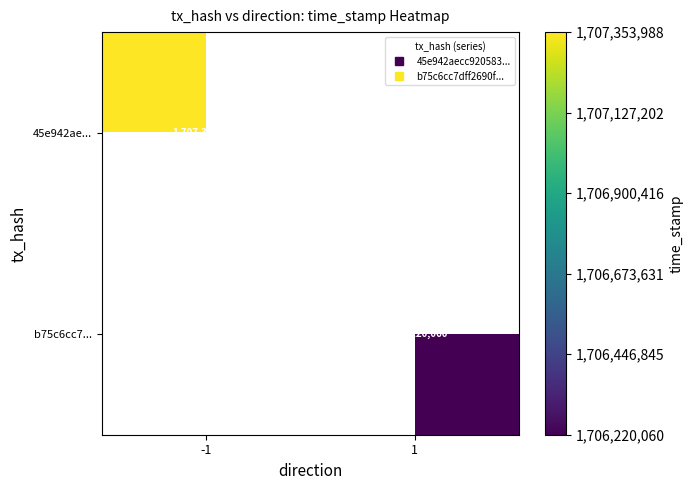

What is the lowest value of the 45e942ae... series?

1707353988.0